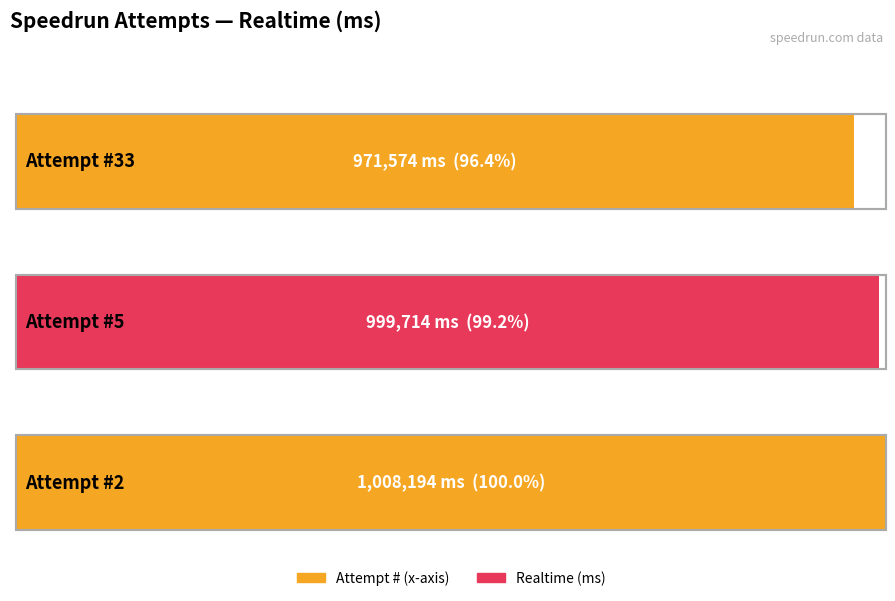

What are all the series names shown in the legend?

Realtime (ms), Attempt #